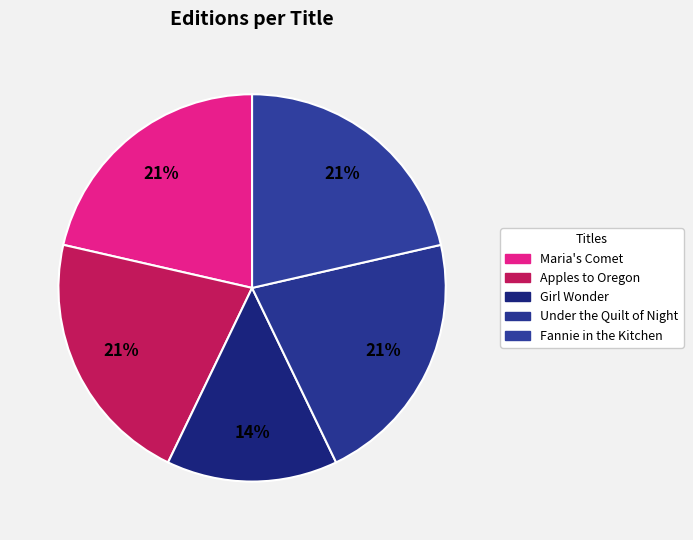

Is the sum of Under the Quilt of Night and Maria's Comet greater than half?

No